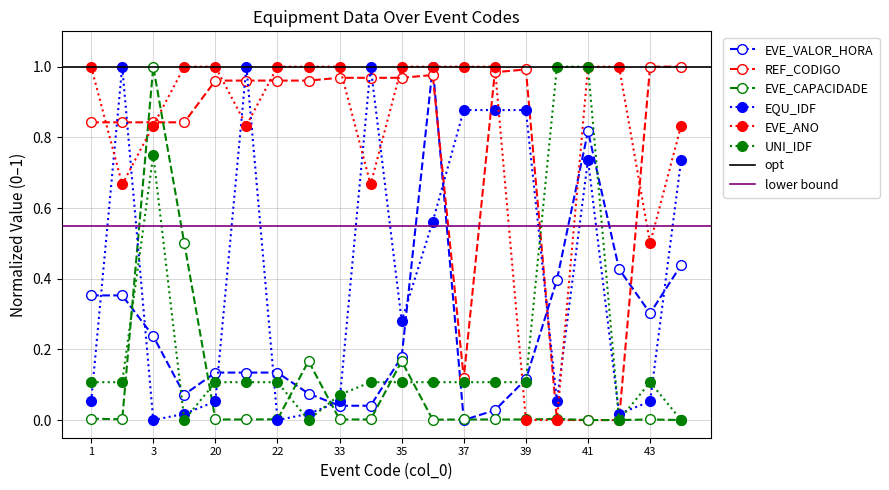

What is the total value across all series at 20?

2.3